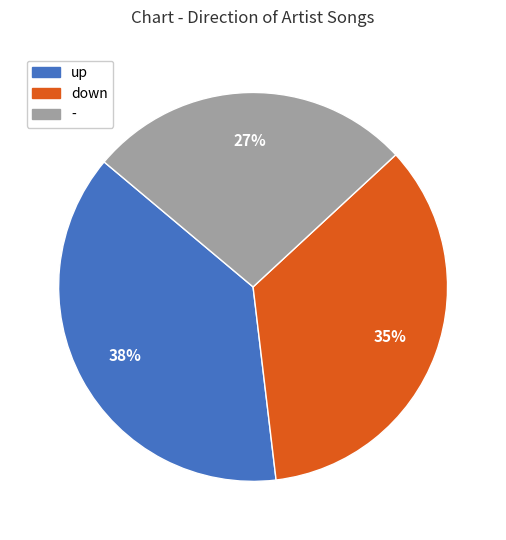

Is the sum of up and down greater than half?

Yes